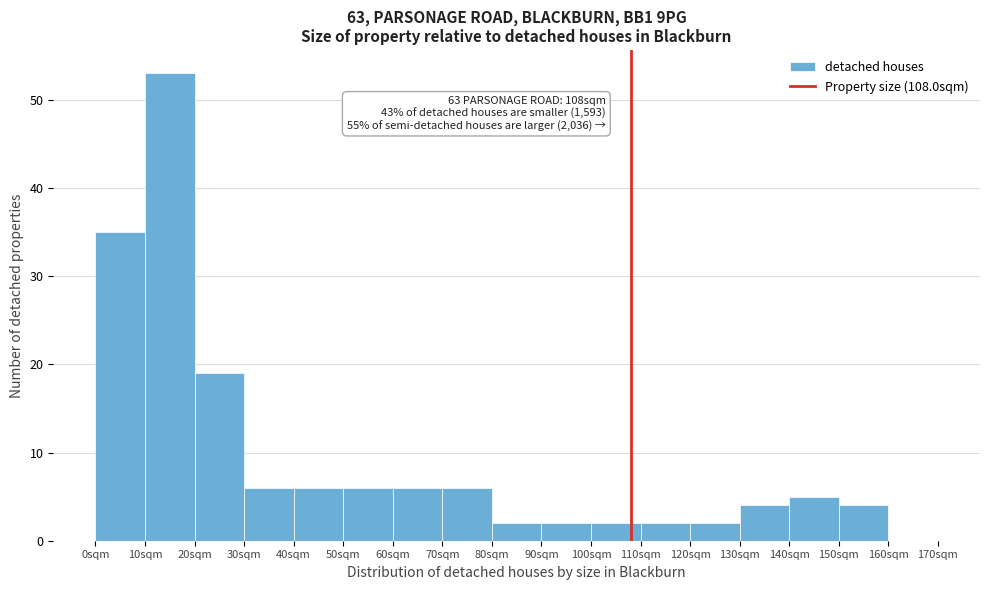

Over which range of the x-axis is the bar tallest?

10 to 20